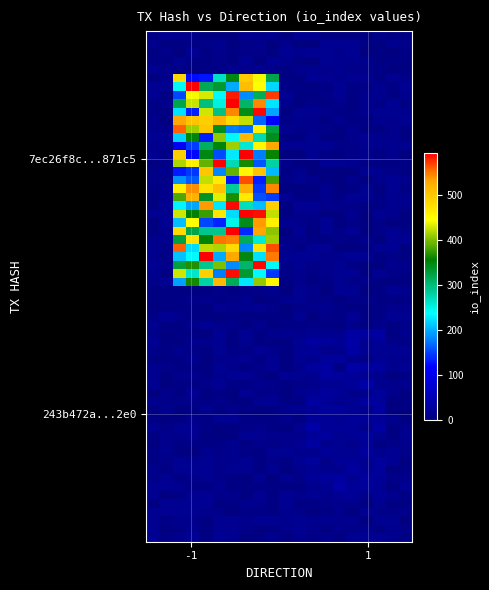

Which series has the largest total across all categories?

7ec26f8c7e19fa789a674f09d7b5dbc2b5871c5